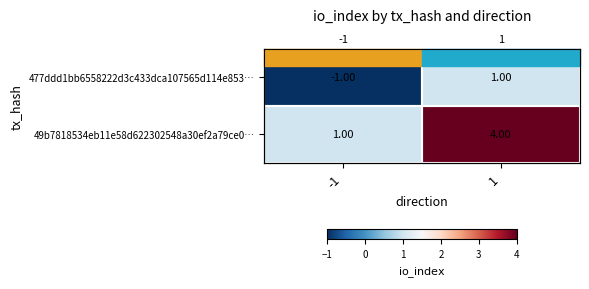

Which series has the largest range (max minus min)?

49b7818534eb11e58d622302548a30ef2a79ce0…